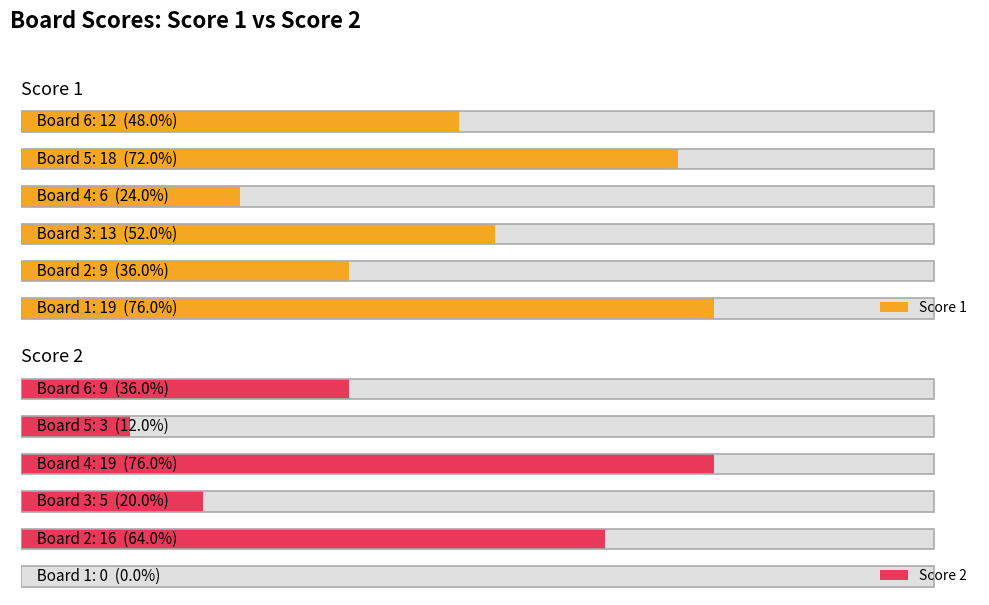

Which series changed the most between 1 and 3?

Score 1